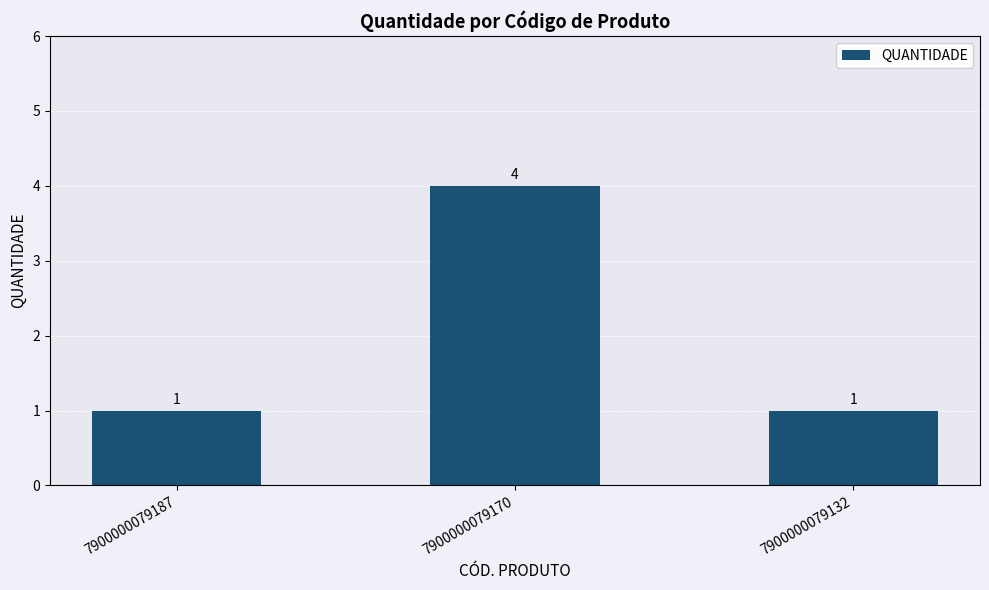

What is the change in value from 7900000079170 to 7900000079132?

-3